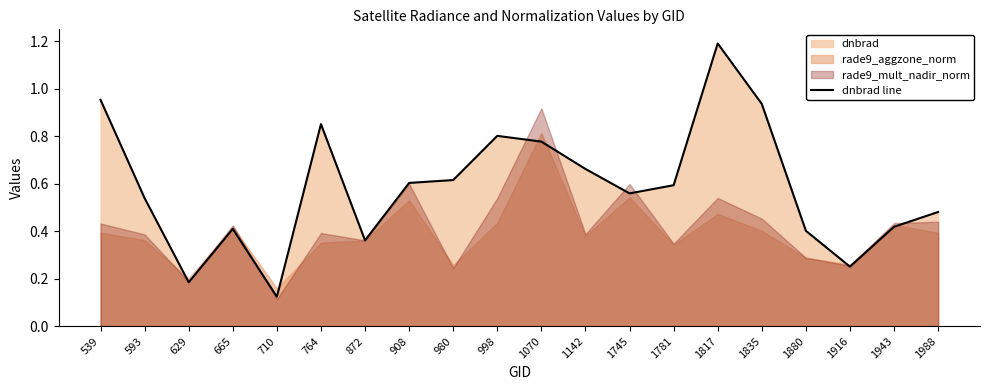

True or false: the data shows 1.0 at 539.

True